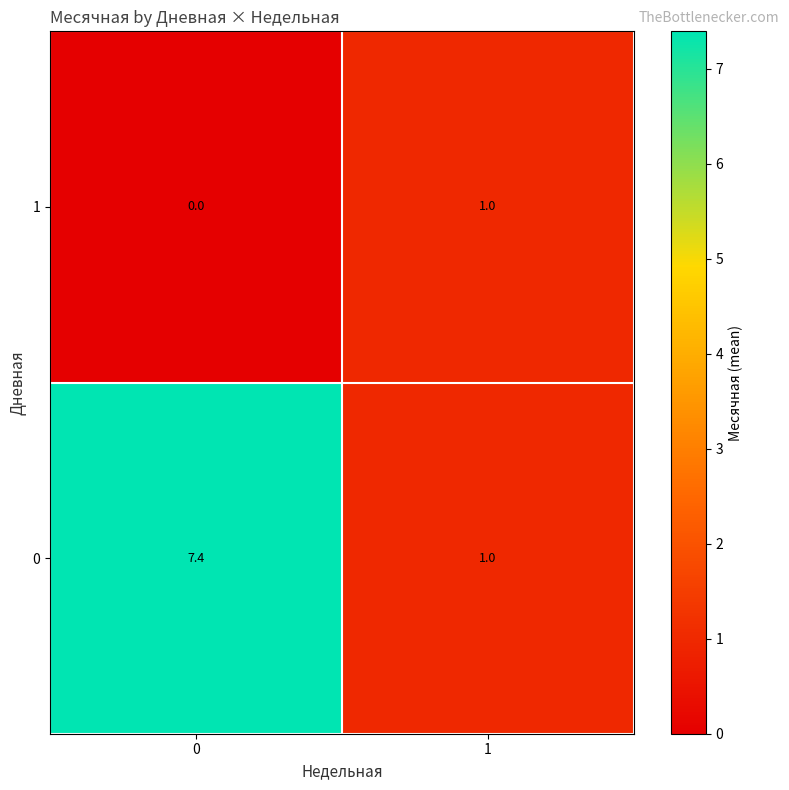

Reading right to left, list all the values displayed in this chart.

1: 1.0	0.0
0: 1.0	7.4